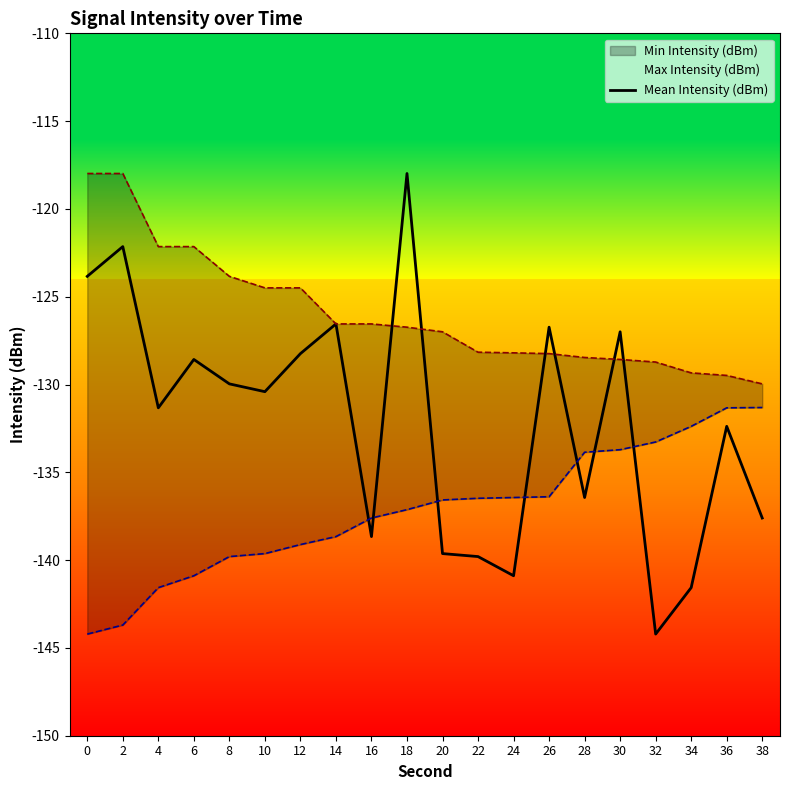

Does the chart have visible grid lines?

No